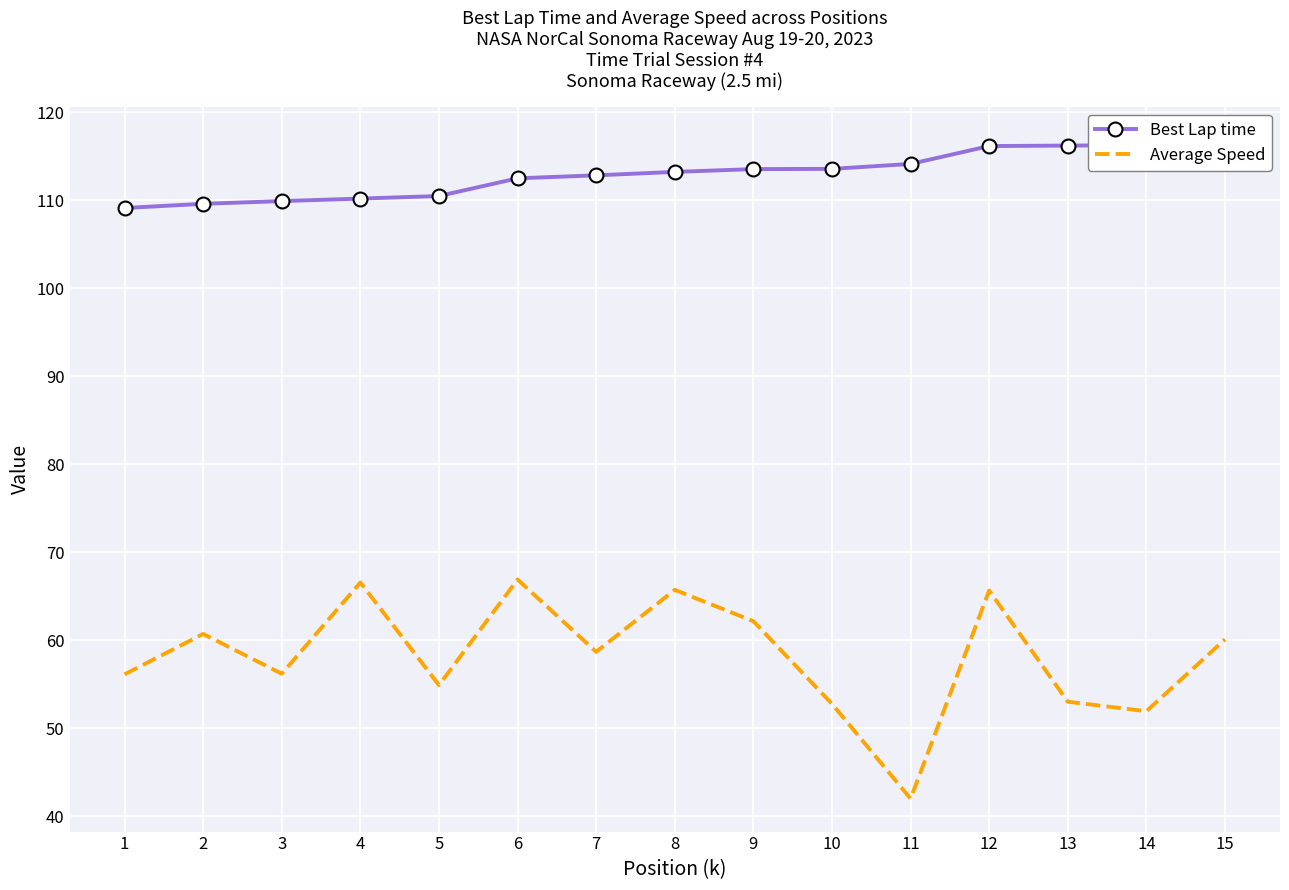

At which category does the chart reach its peak across all series?

15